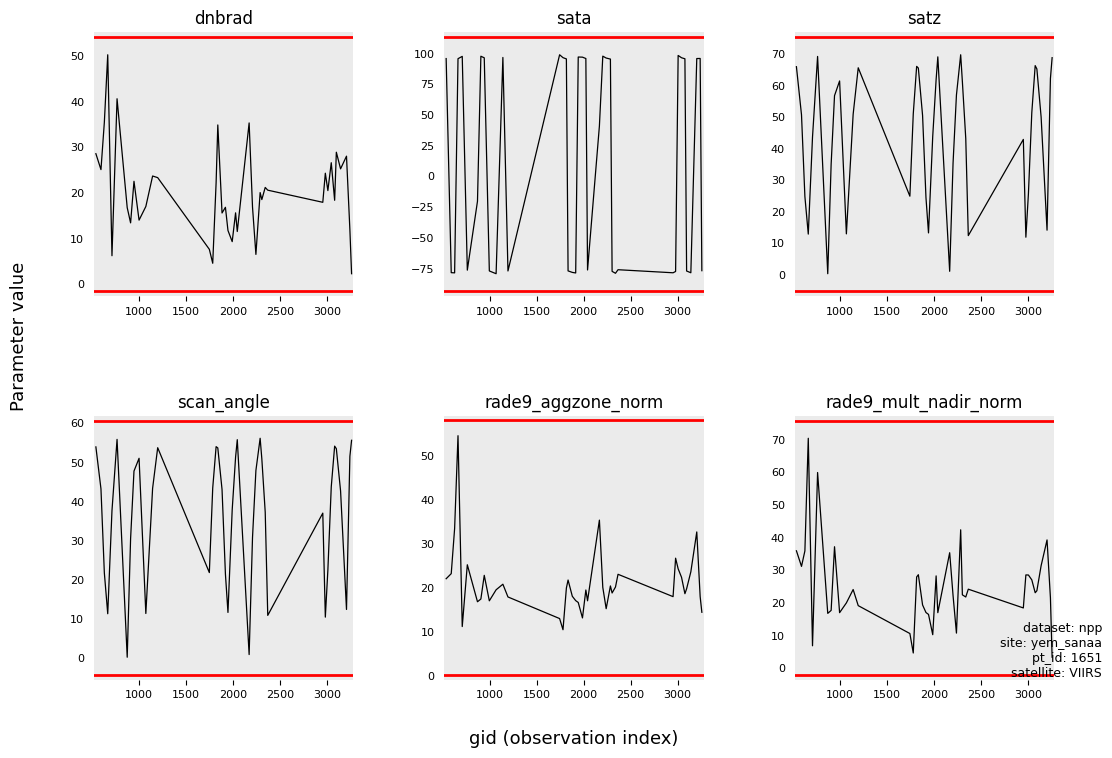

What are all the series names shown in the legend?

dnbrad, sata, satz, scan_angle, rade9_aggzone_norm, rade9_mult_nadir_norm